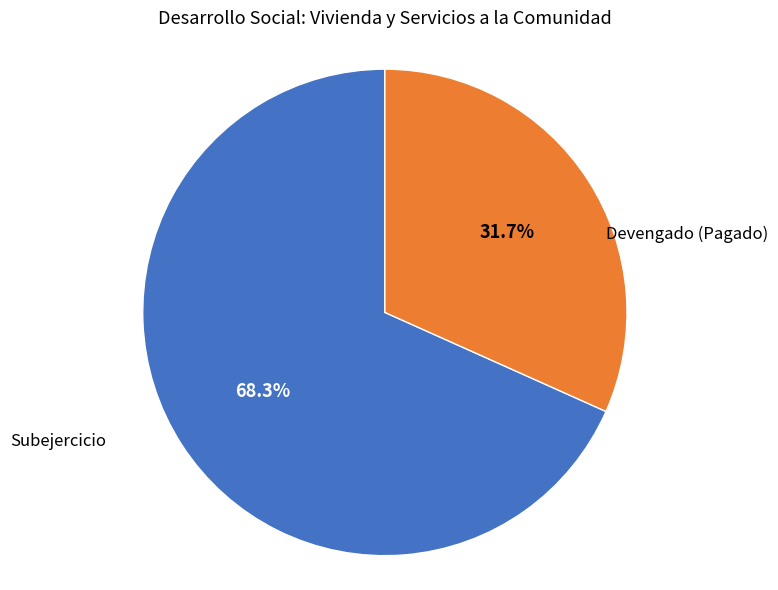

What is the majority slice?

Devengado (Pagado)